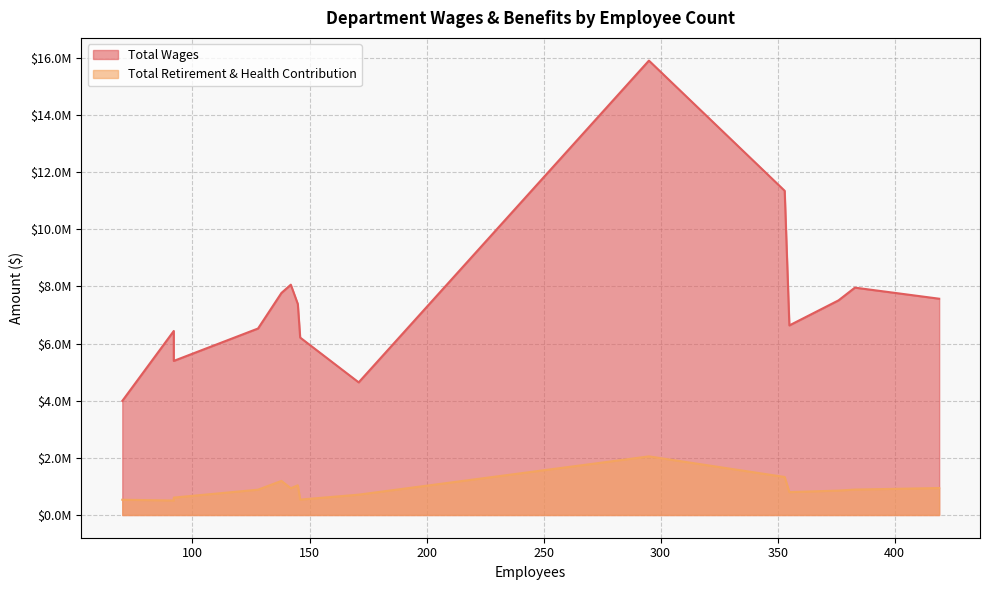

True or false: Total Wages has a value of 28097206 at 7010 Emergency.

False